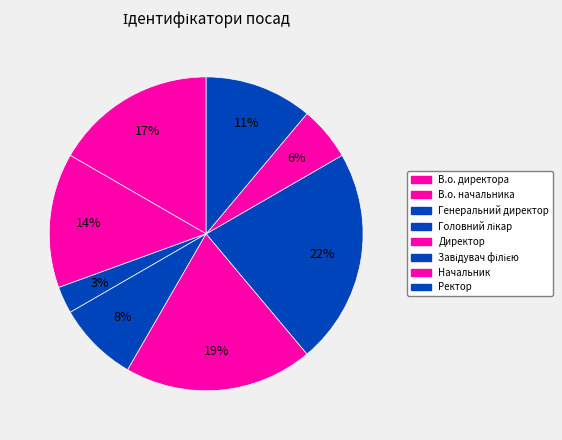

Count the number of slices in the pie.

8